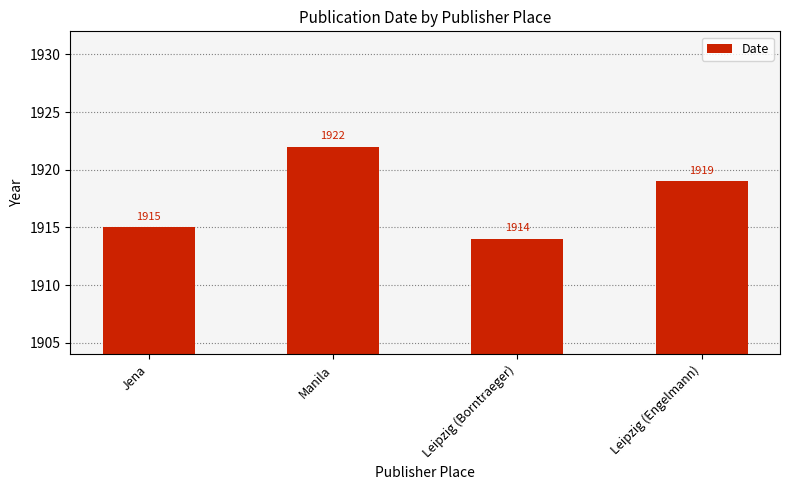

Count the values in the range 1915 to 1922.

3